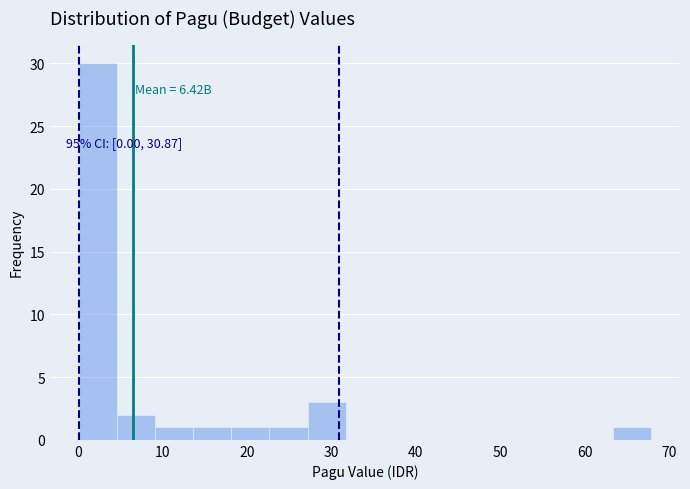

Over which range of the x-axis is the bar tallest?

0 to 5